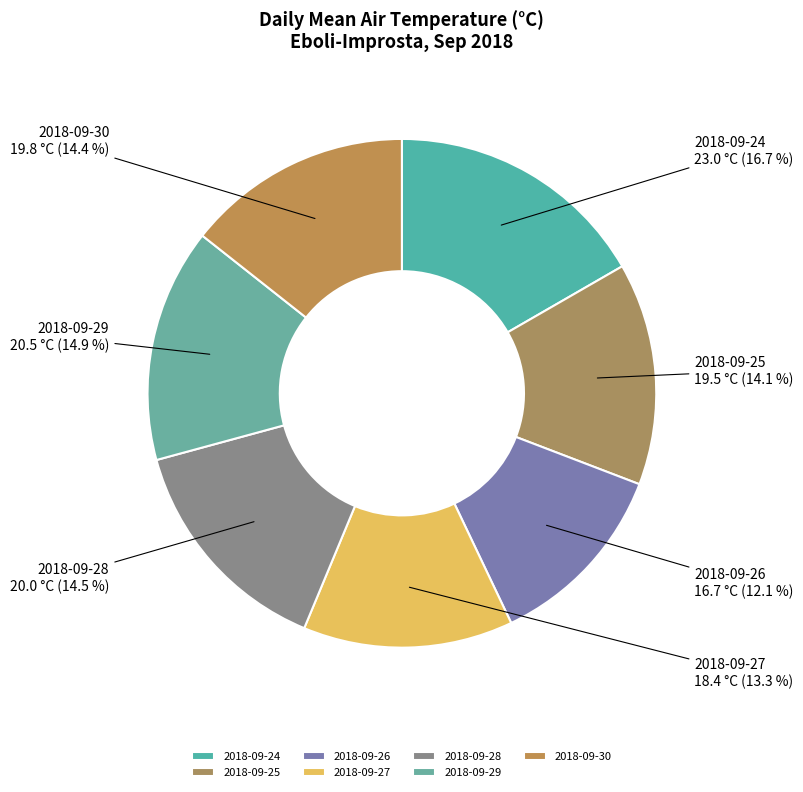

Between 2018-09-30 and 2018-09-27, which is larger?

2018-09-30